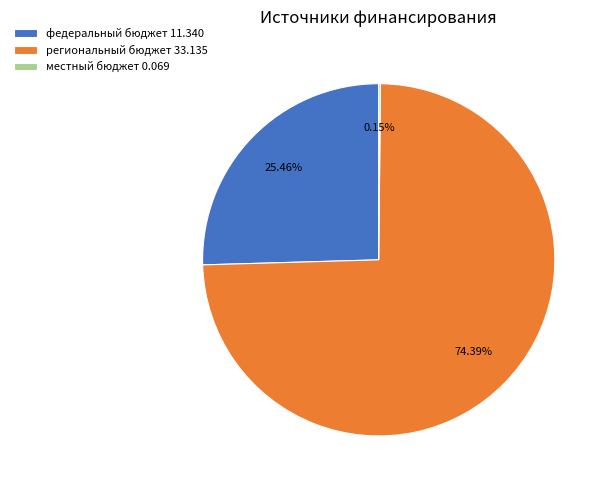

Which slice is the largest?

региональный бюджет 33.135